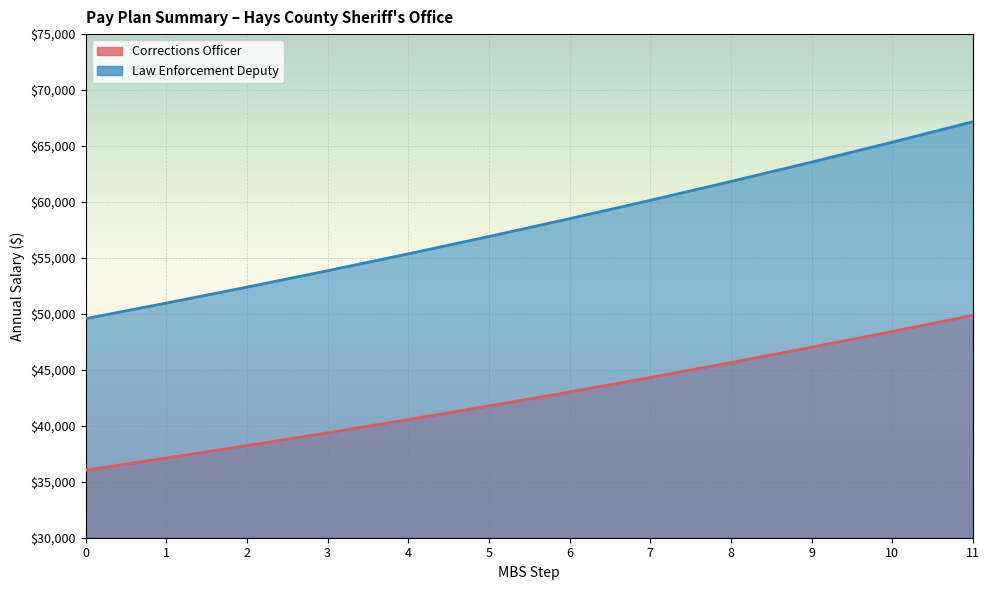

Which series has the widest spread of values?

Law Enforcement Deputy